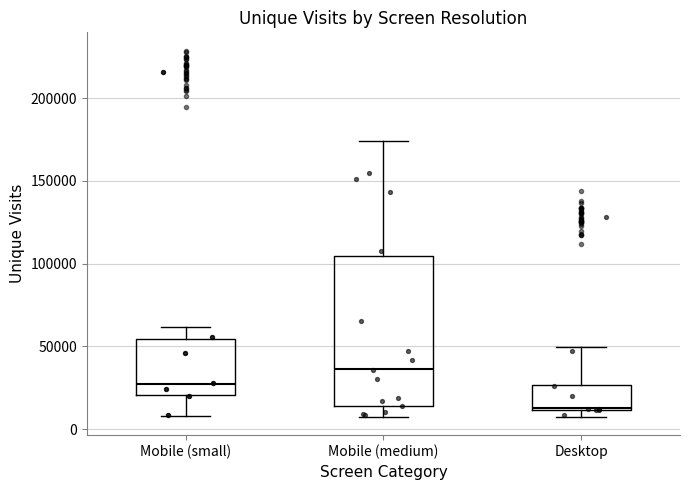

Reading left to right, read every box against the y-axis: the position of its median line, the range the box covers, and the ends of its whiskers. The values are not printed on the chart, so give them approximately, as read against the axis.

Mobile (small): median 30000, box 20000 to 55000, whiskers 10000 to 60000
Mobile (medium): median 35000, box 15000 to 105000, whiskers 5000 to 175000
Desktop: median 15000, box 10000 to 25000, whiskers 10000 (just below the box's lower edge) to 50000